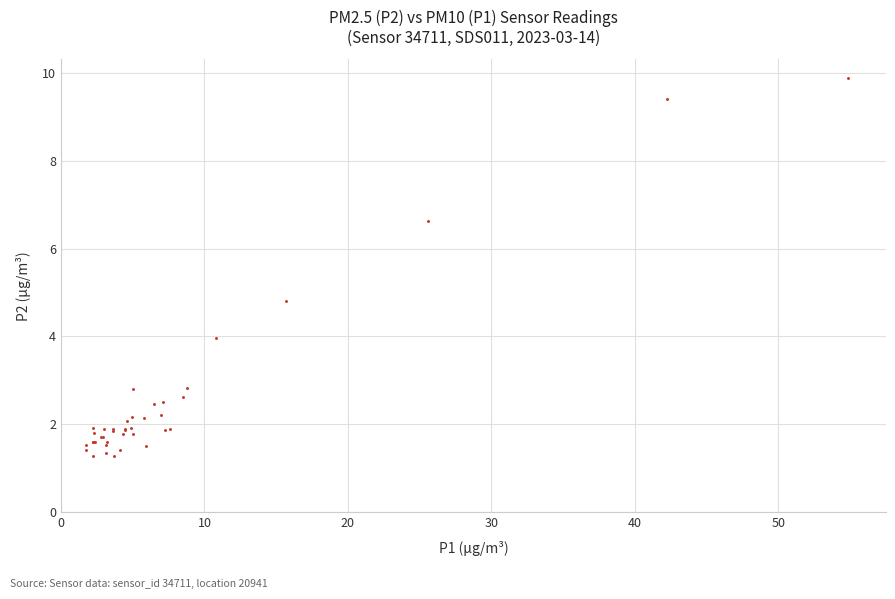

What Y value in the scatter plot is closest to 5?

4.8